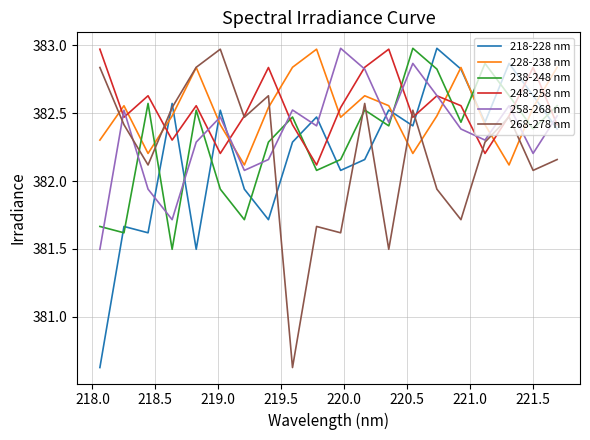

What is the difference between the second highest and minimum values in the 228-238 nm series?

0.7